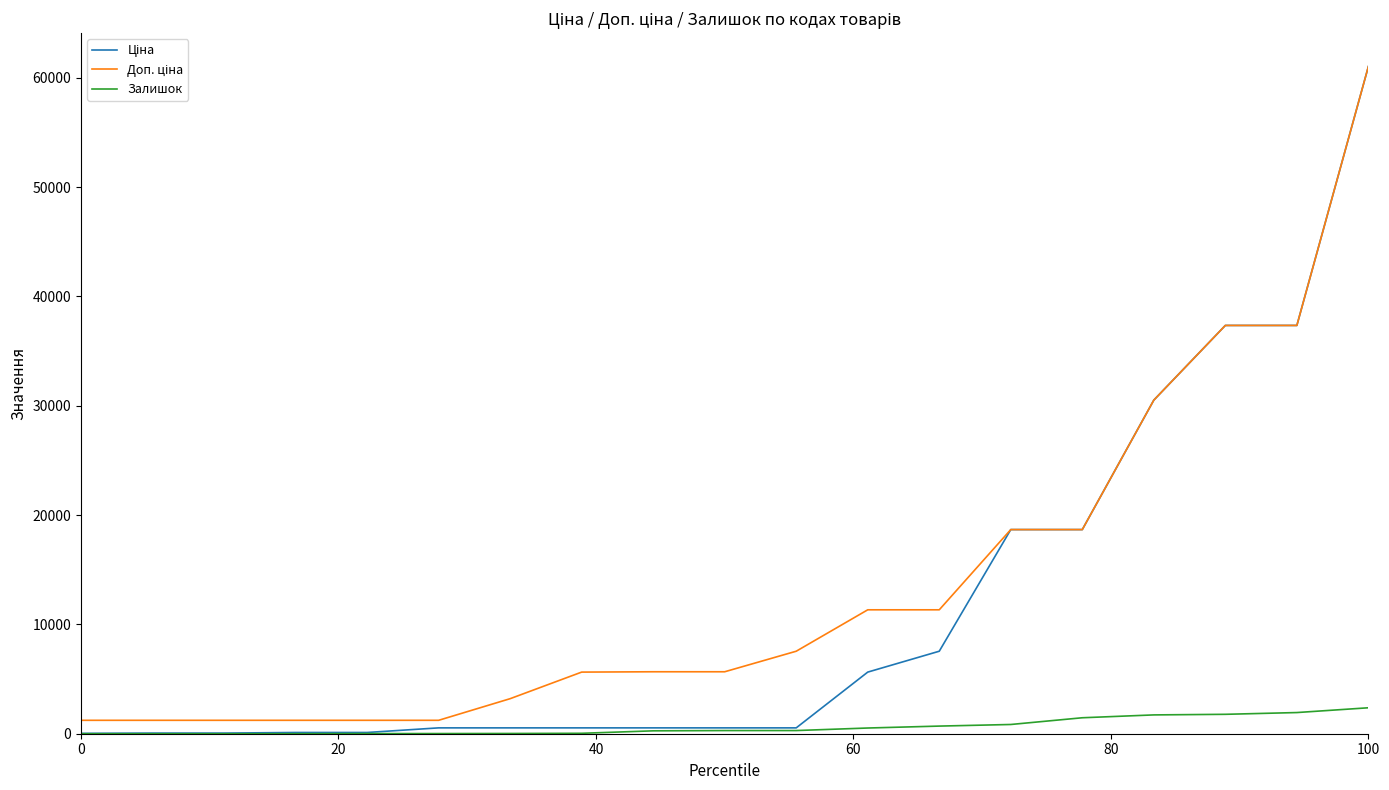

What is the maximum value shown in the chart?

61024.7